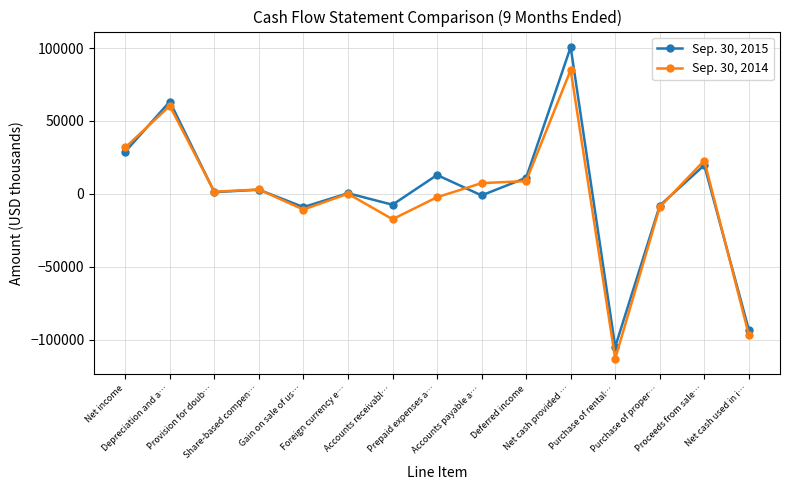

What is the minimum value shown in the chart?

-112972